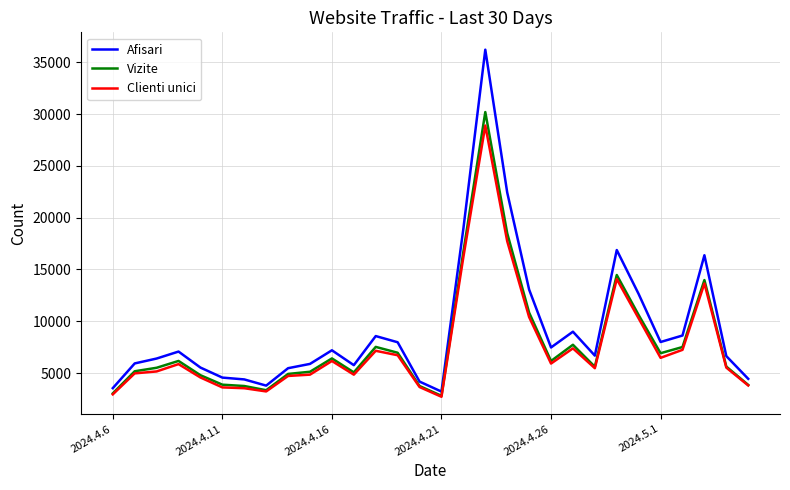

Which series has the widest spread of values?

Afisari